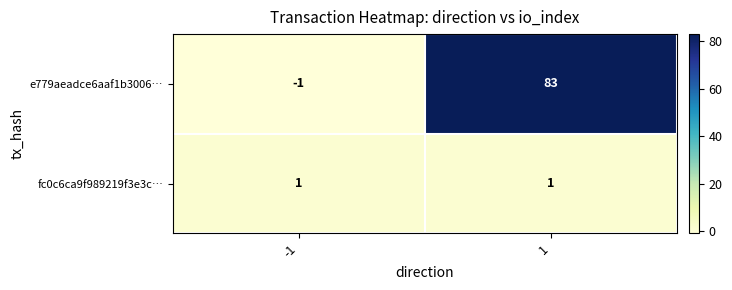

Count the number of data series in this chart.

2